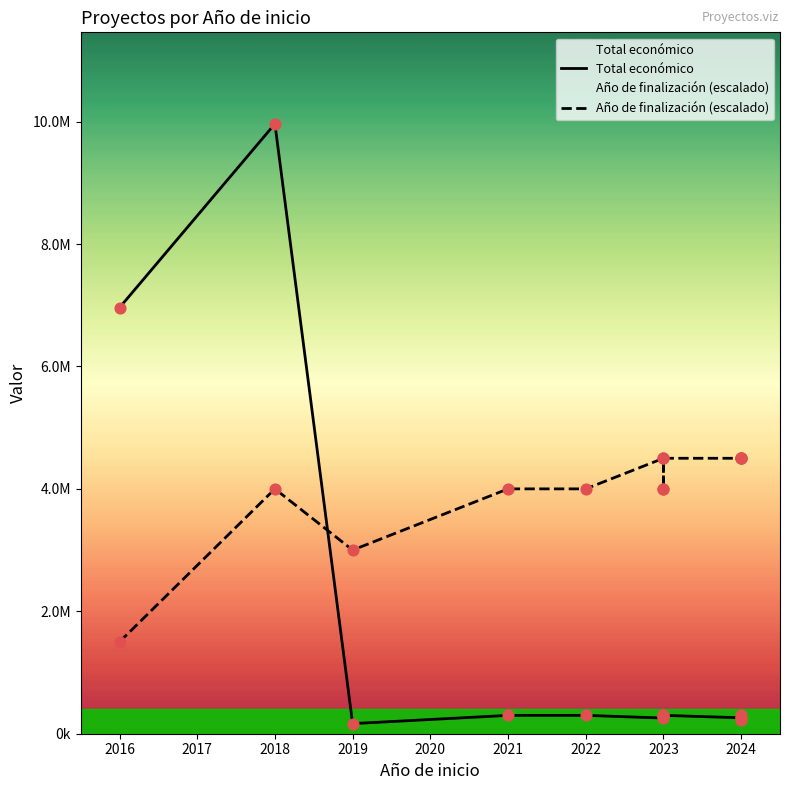

Is the value of Total económico at 2019 greater than the value of Año de finalización (escalado) at 2024?

No